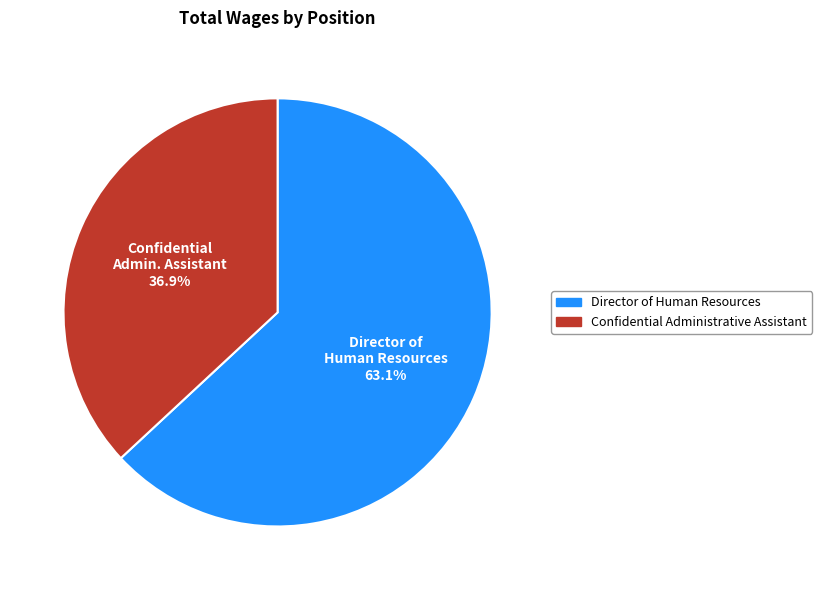

Approximately how many times larger is the value at Confidential Administrative Assistant compared to Director of Human Resources?

0.6